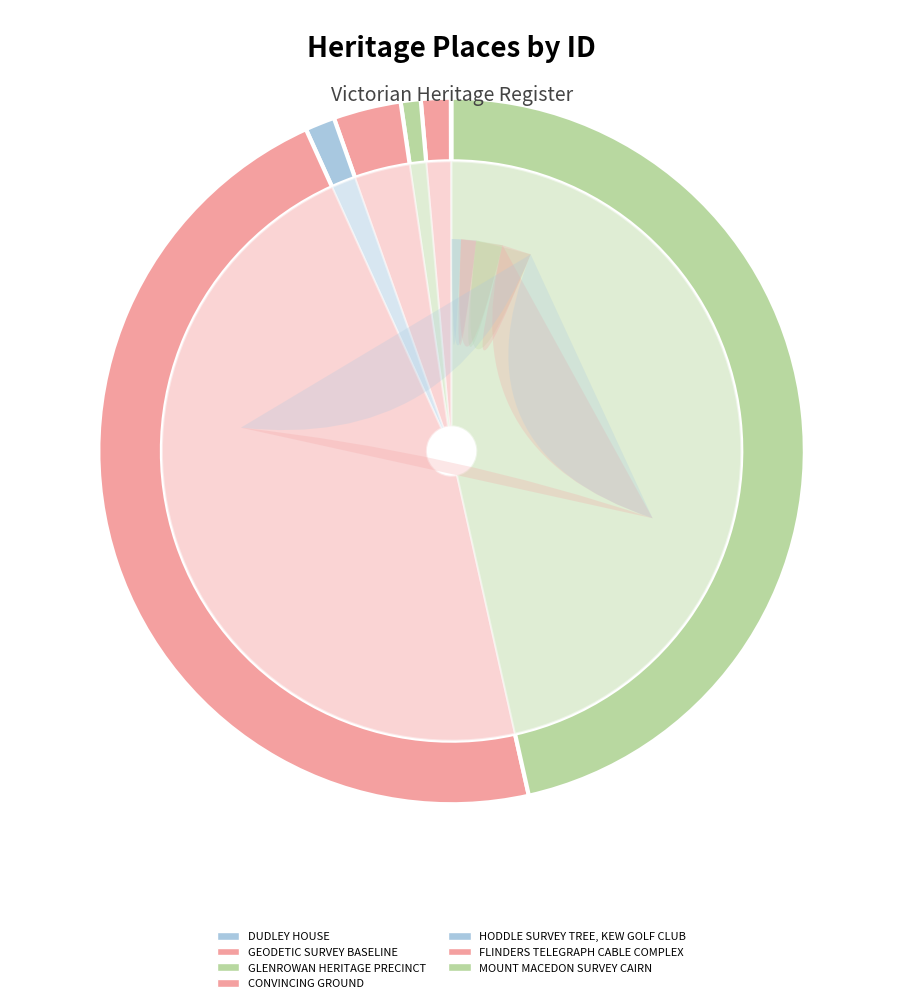

True or false: CONVINCING GROUND accounts for 3% of the total.

True